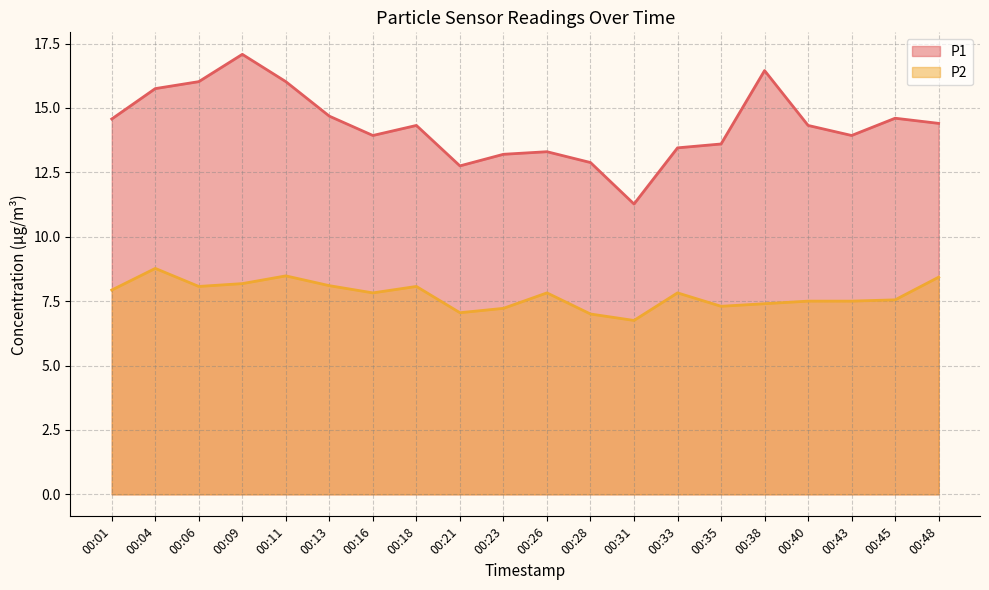

Which series changed the most between 00:04 and 00:35?

P1